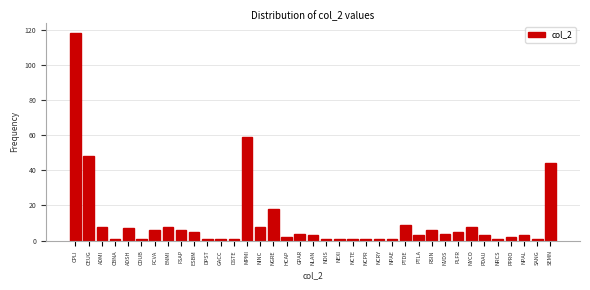

Approximately how many times larger is the value at NGRE compared to NLAN?

6.0